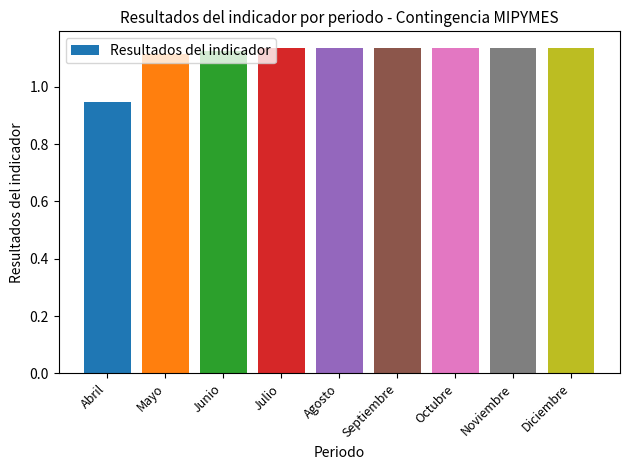

Count the values in the range 1 to 2.

8